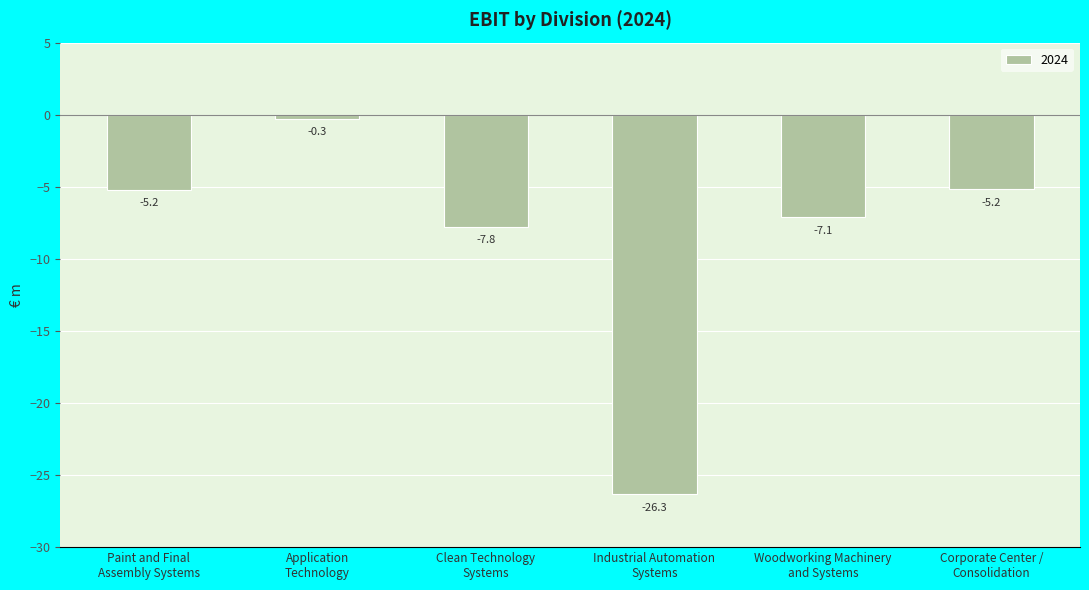

What is the label of the 3rd bar from the right?

Industrial Automation
Systems